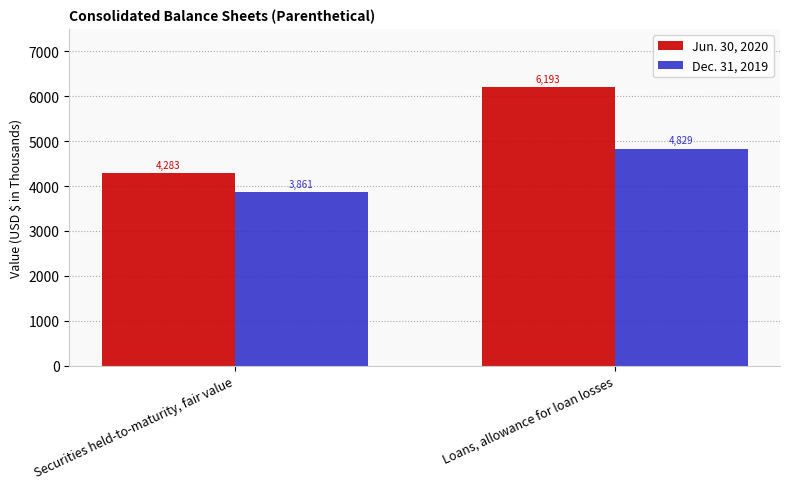

What is the value of the Jun. 30, 2020 bar at the 1st from the left?

4283